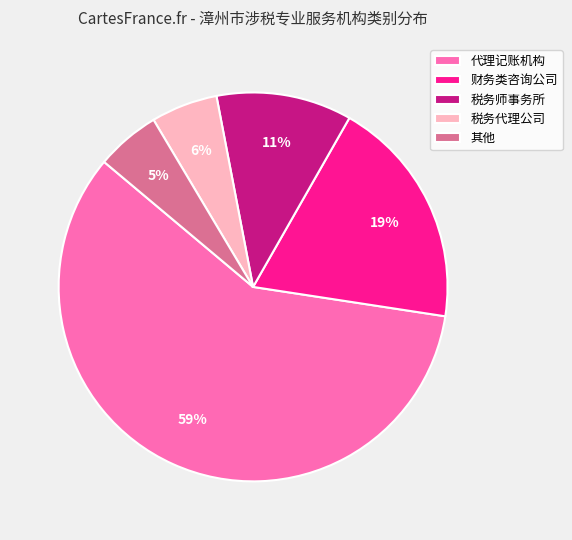

Which slice represents more than half of the pie?

代理记账机构